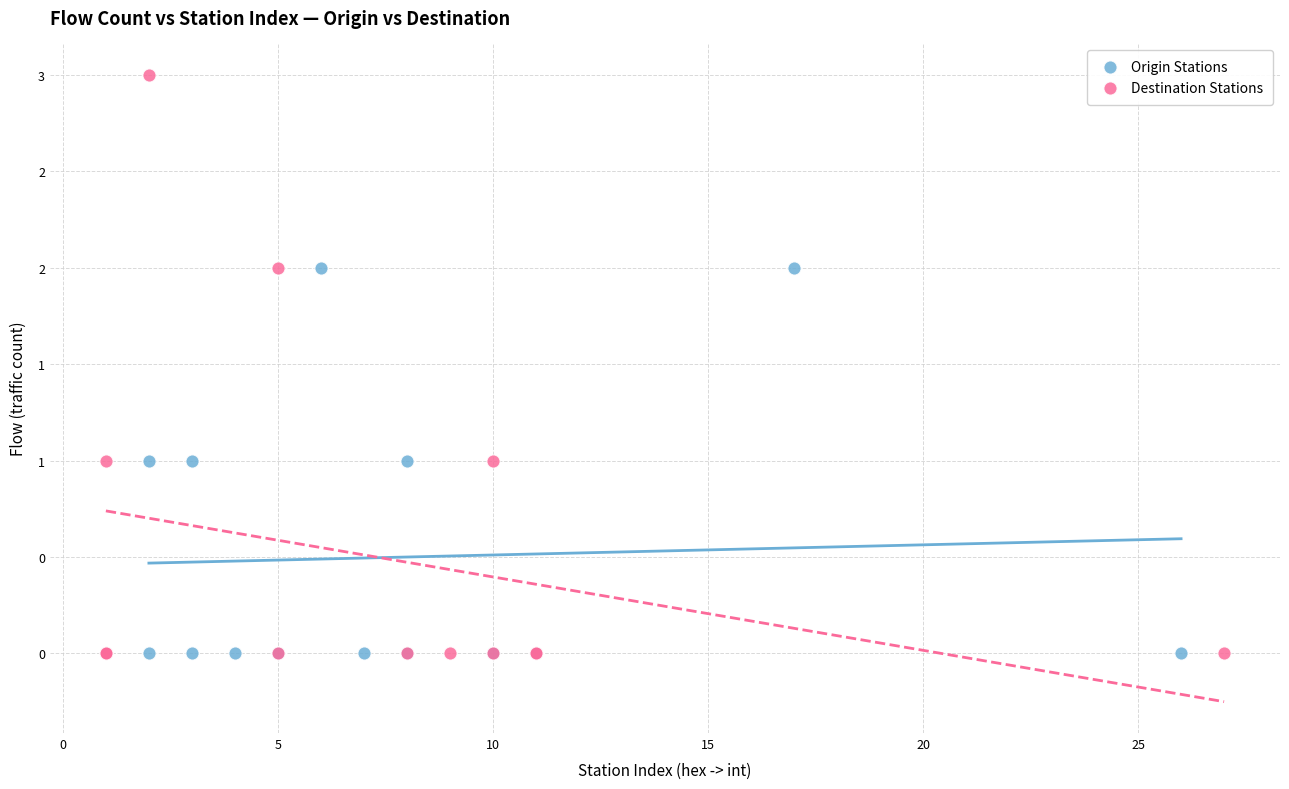

Which series has the widest spread of Y values?

Destination Stations